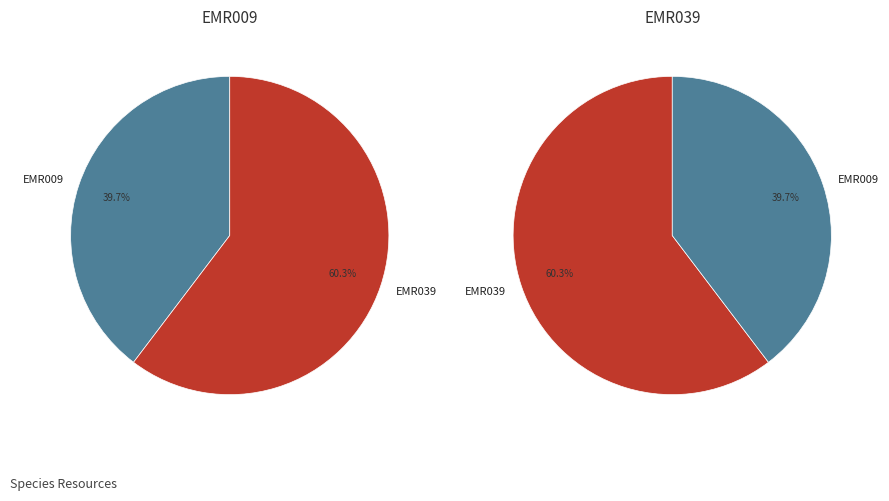

Rank the categories by value from highest to lowest.

EMR039, EMR009